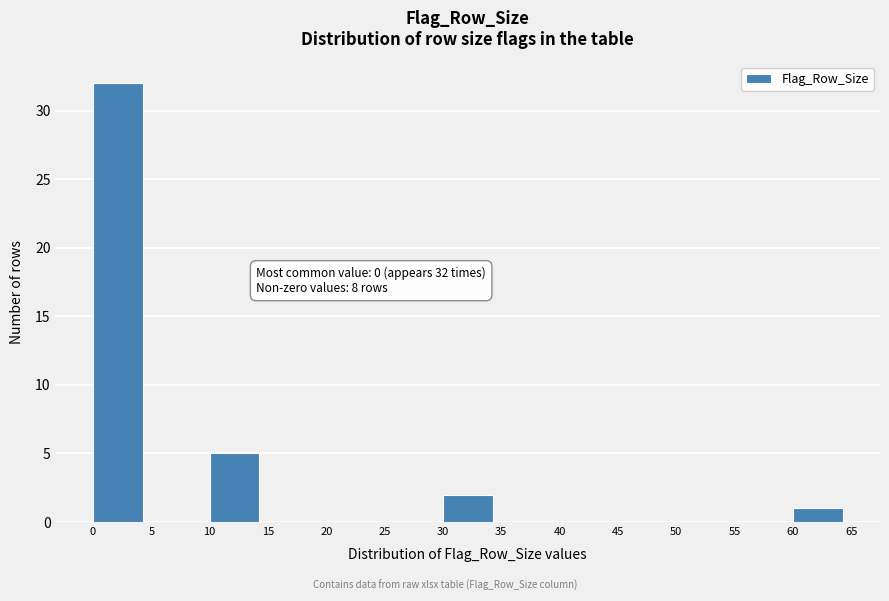

Which range on the x-axis has the tallest bar?

0 to 5